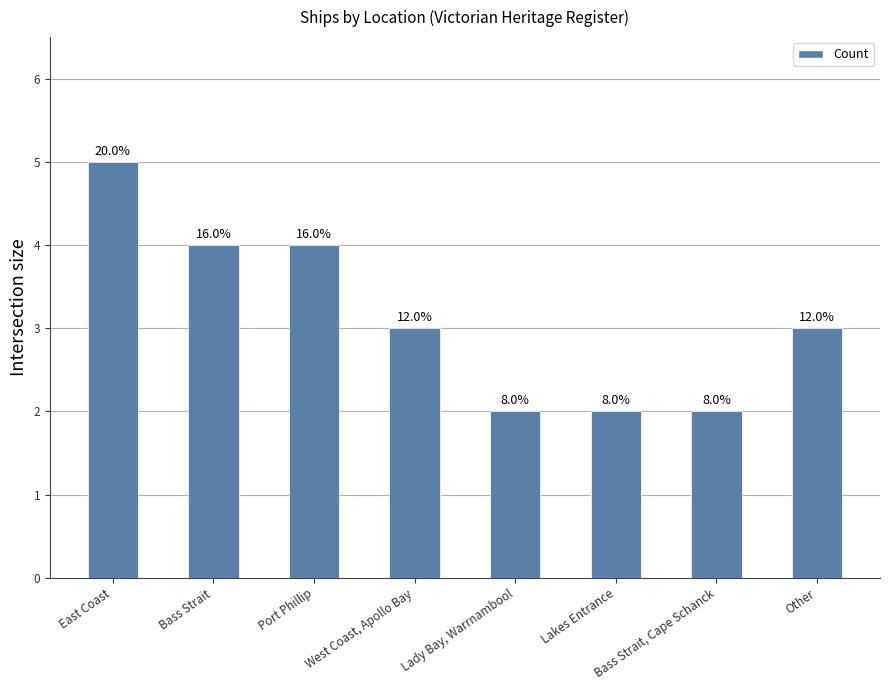

Reading right to left, what are all the values shown in this chart?

3	2	2	2	3	4	4	5